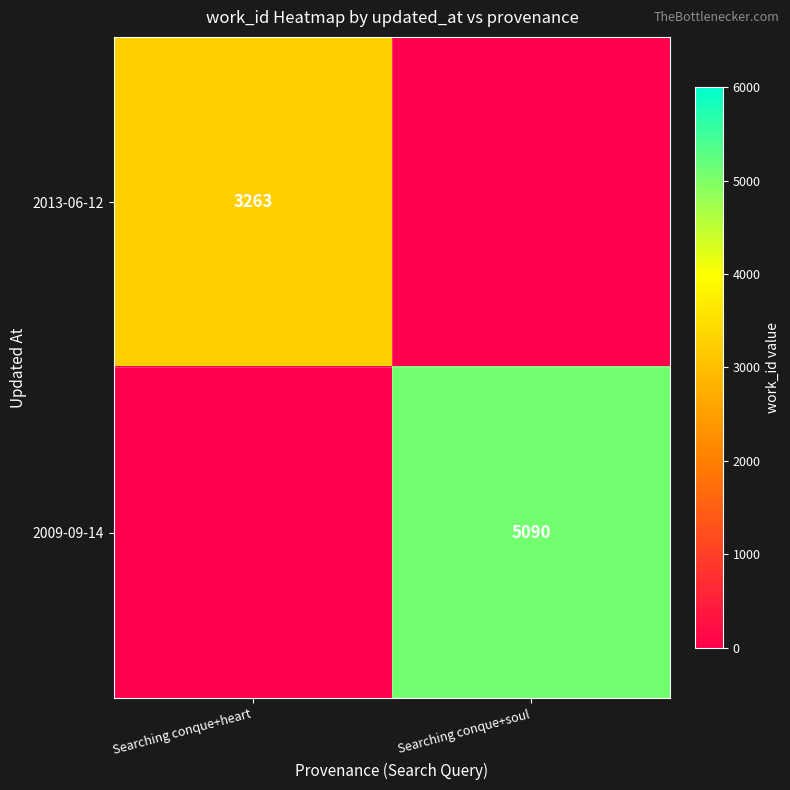

What value does the 2013-06-12 series have at Searching conque+heart?

3263